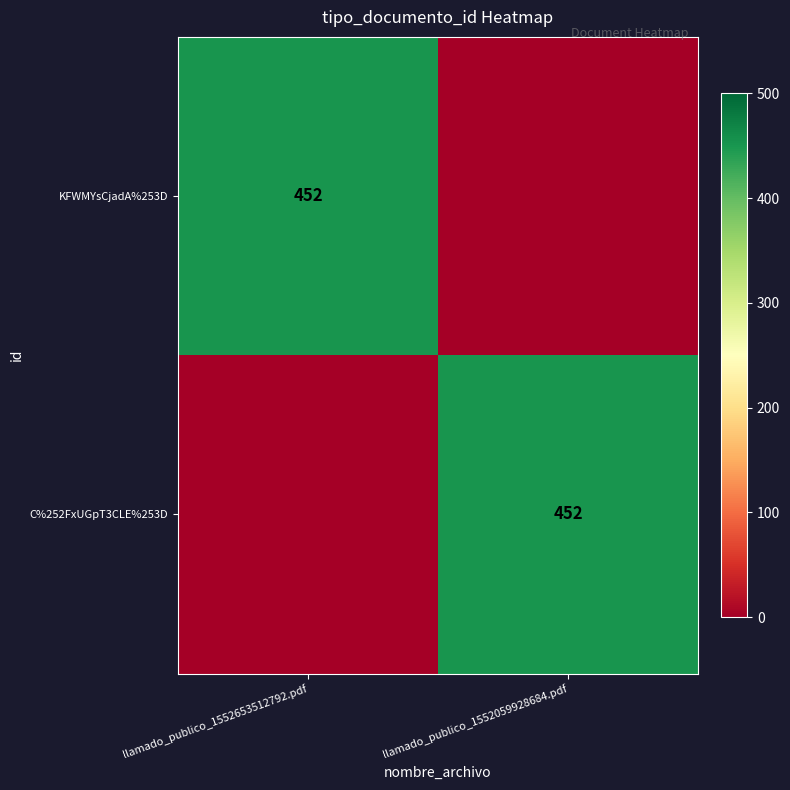

The C%252FxUGpT3CLE%253D series shows 452 at llamado_publico_1552059928684.pdf. True or false?

True